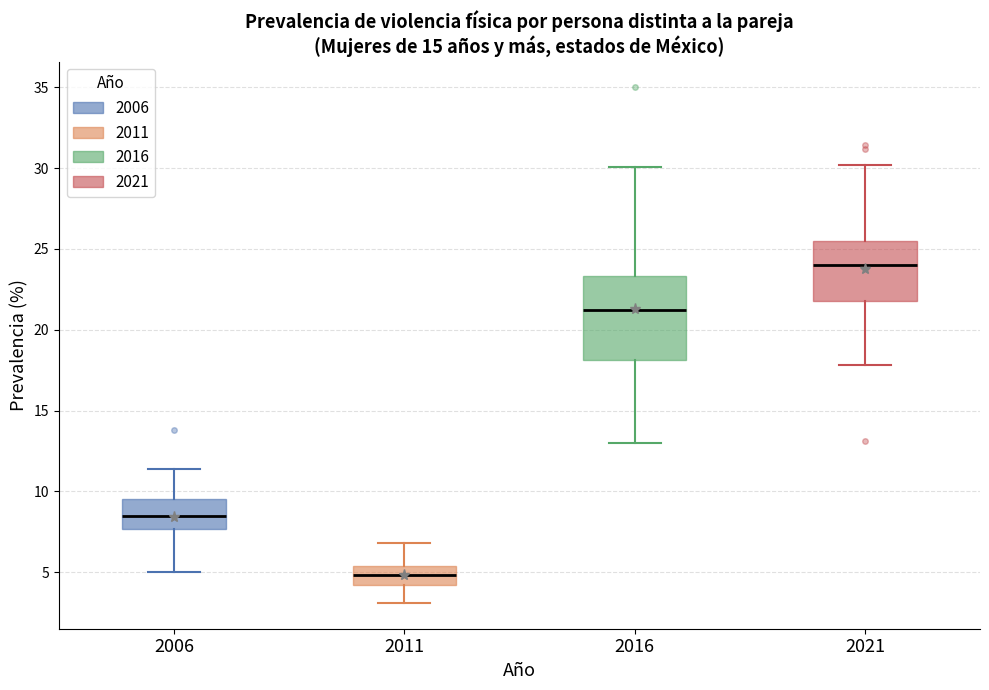

Comparing the boxes themselves (not the whiskers), which one is the tallest?

2016